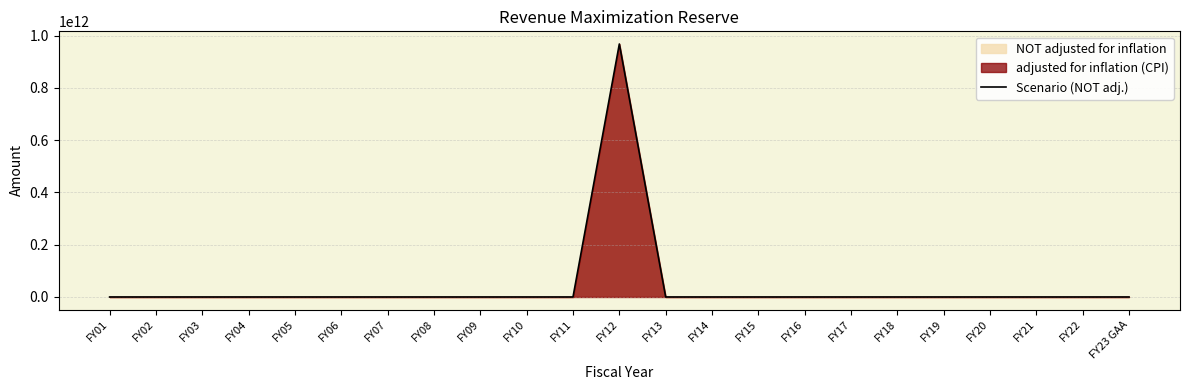

How many points are higher than both their immediate neighbors (excluding endpoints)?

1